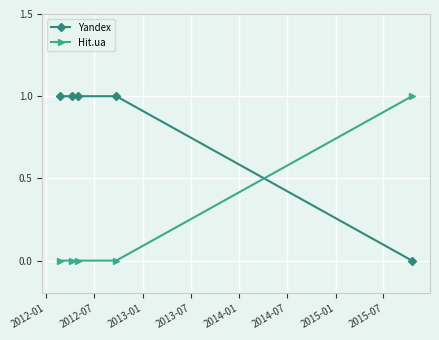

True or false: Hit.ua has more than 2 points higher than both neighbors.

False